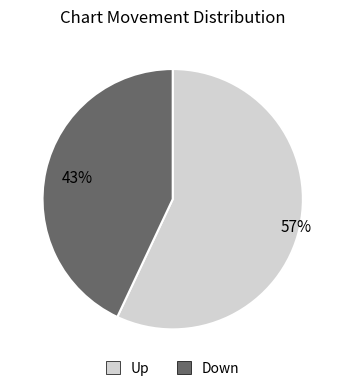

Combined, do Down and Up account for over 50%?

Yes